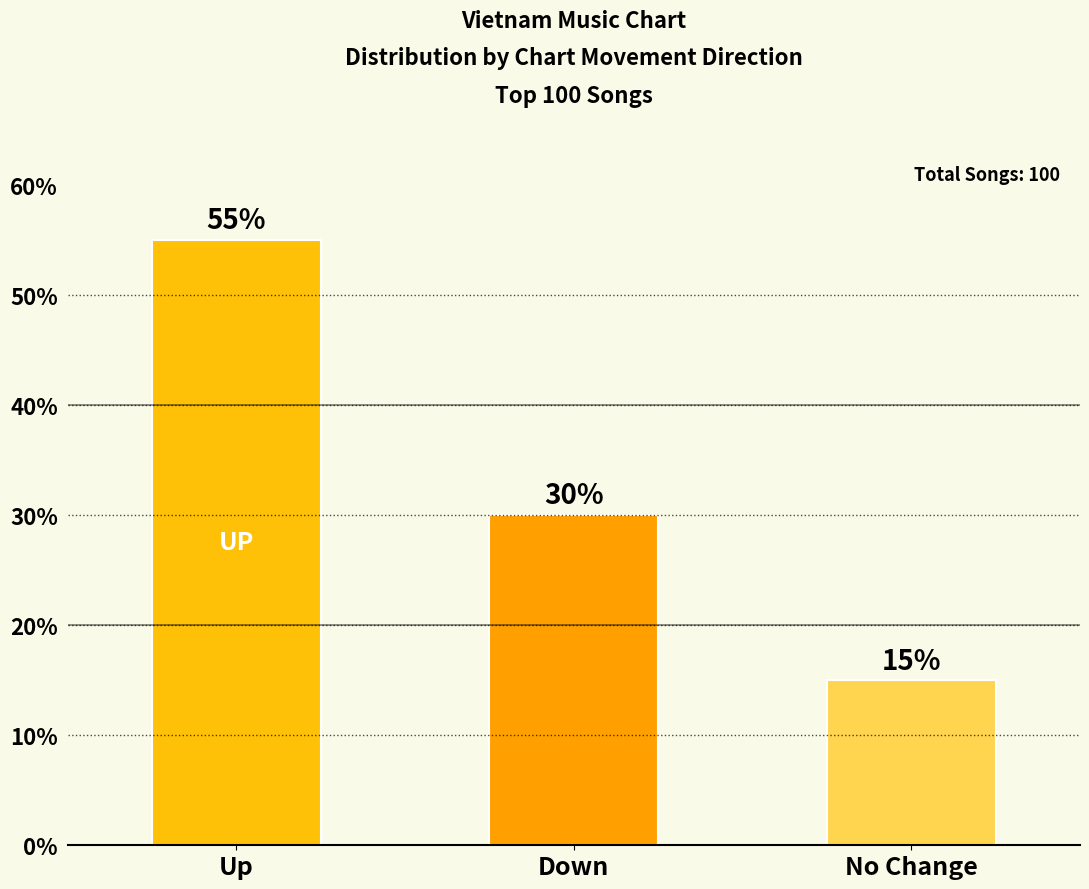

Rank the categories by value from lowest to highest.

No Change, Down, Up